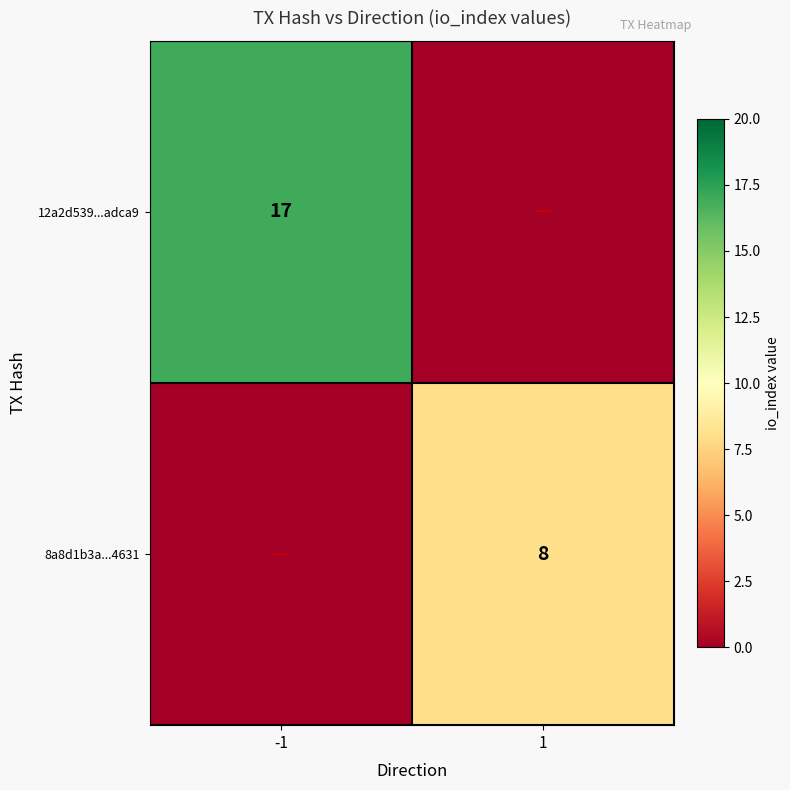

The value of 12a2d539...adca9 at -1 is 7. True or false?

False